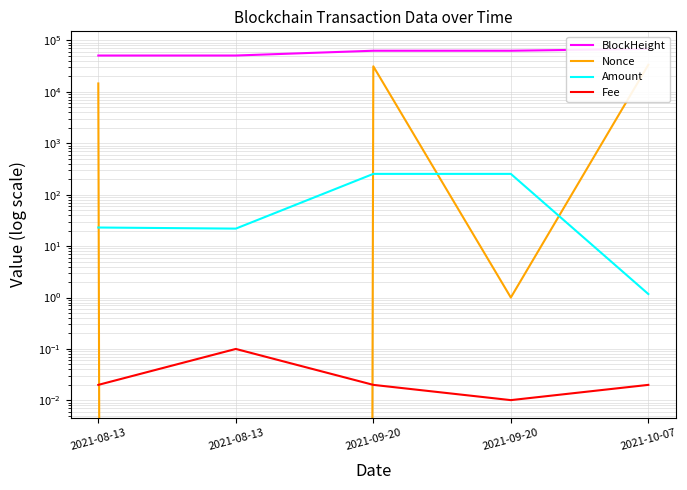

Reading right to left, what are all the values shown in this chart?

BlockHeight: 2021-10-07=68556.0	2021-09-20=63157.0	2021-09-20=63133.0	2021-08-13=50956.0	2021-08-13=50927.0
Nonce: 2021-10-07=33697.0	2021-09-20=1.0	2021-09-20=31431.0	2021-08-13=0.0	2021-08-13=14584.0
Amount: 2021-10-07=1.2	2021-09-20=254.0	2021-09-20=254.1	2021-08-13=21.9	2021-08-13=23.0
Fee: 2021-10-07=0.0	2021-09-20=0.0	2021-09-20=0.0	2021-08-13=0.1	2021-08-13=0.0